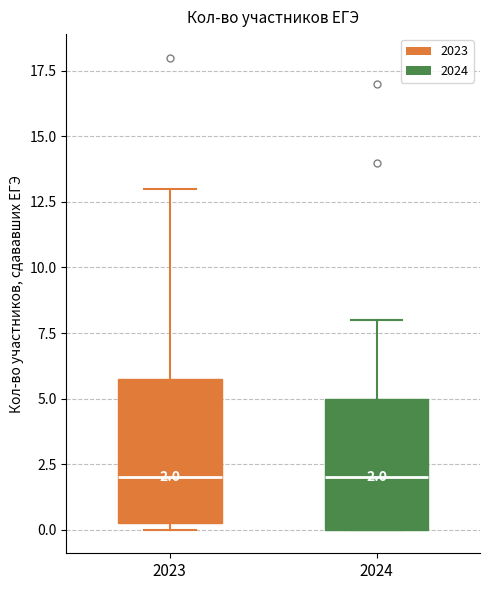

Which box is the tallest, from its lower edge to its upper edge?

2023